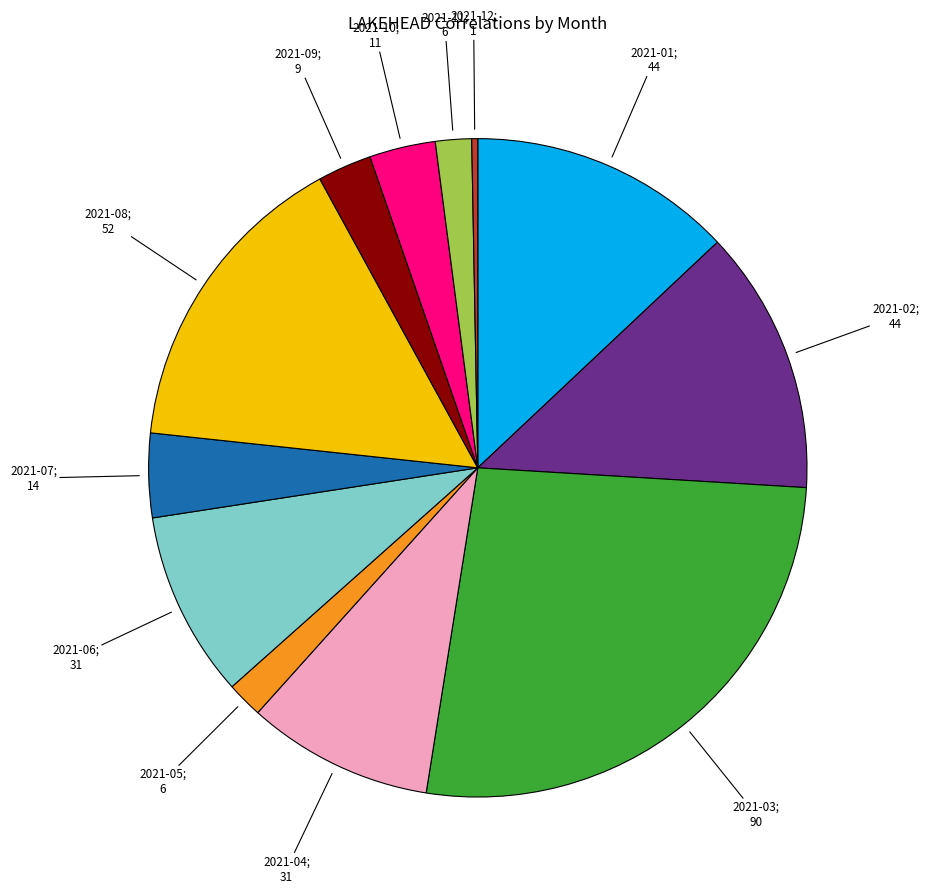

Is there a majority slice in this chart?

No